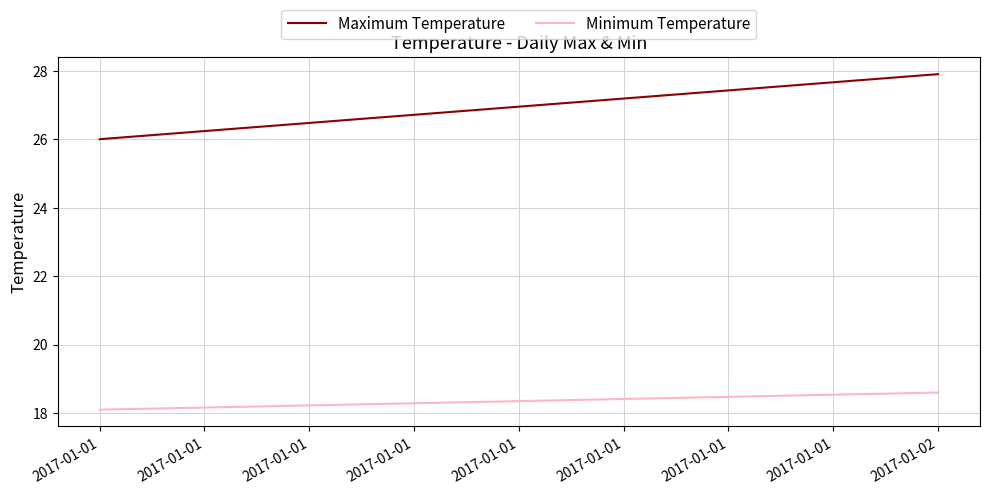

Which has a higher value, 2017-01-02 or 2017-01-01?

2017-01-02